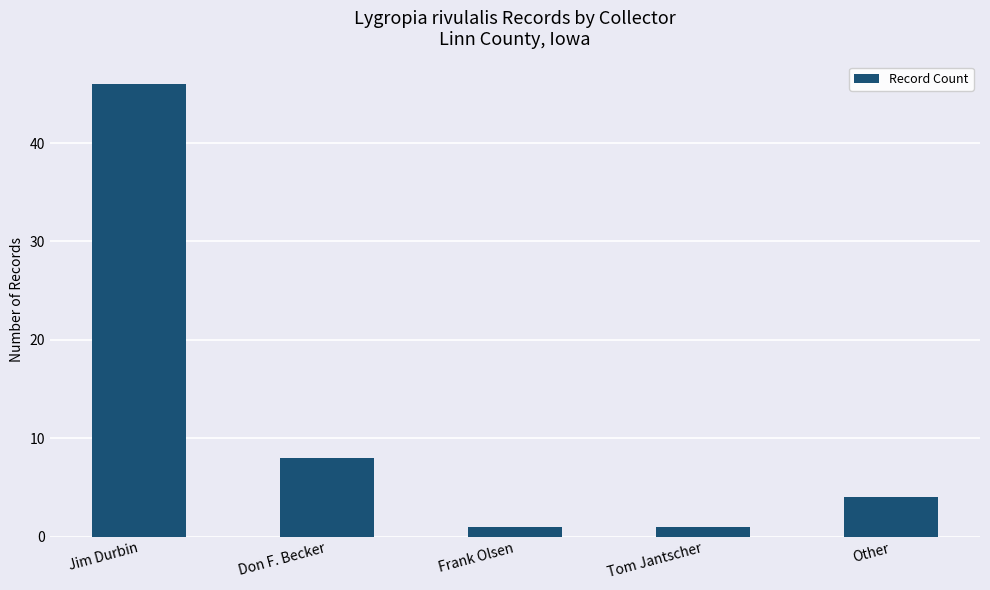

Read the value at Jim Durbin.

46